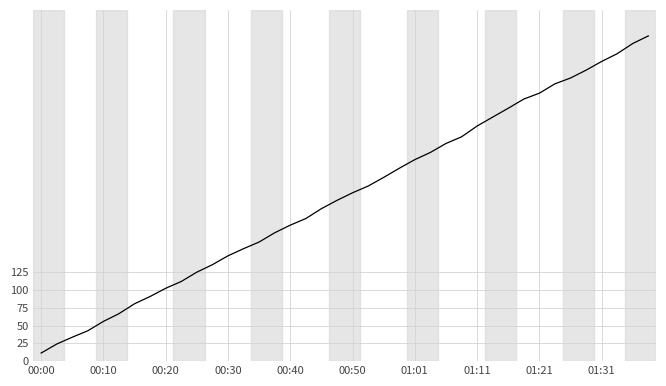

What is the minimum value shown in the chart?

11.4